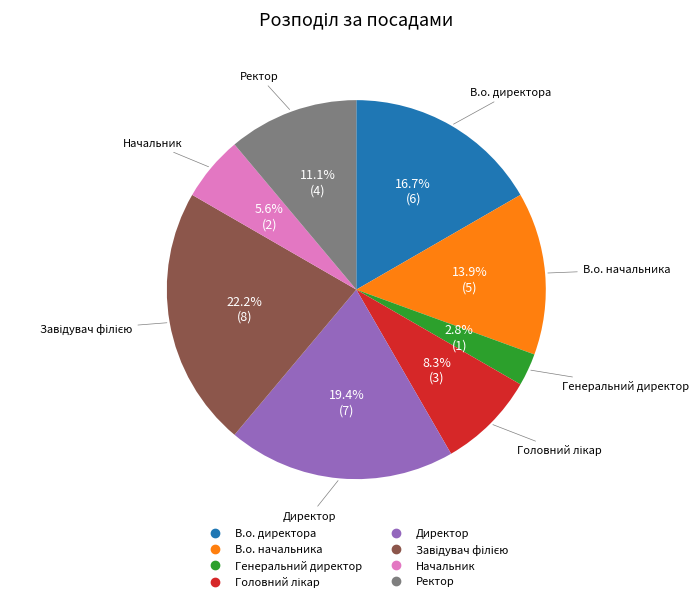

What is the ratio of the value at В.о. начальника to the value at В.о. директора?

0.8